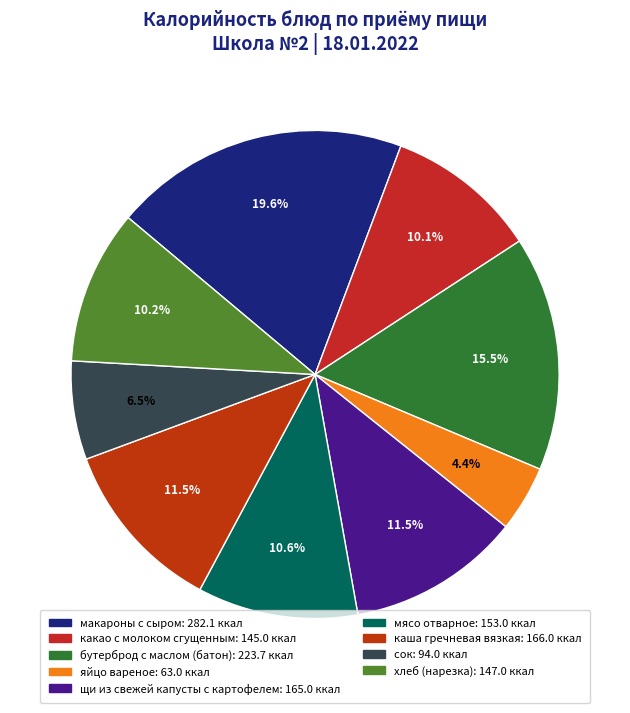

Does макароны с сыром represent more than half of the total?

No